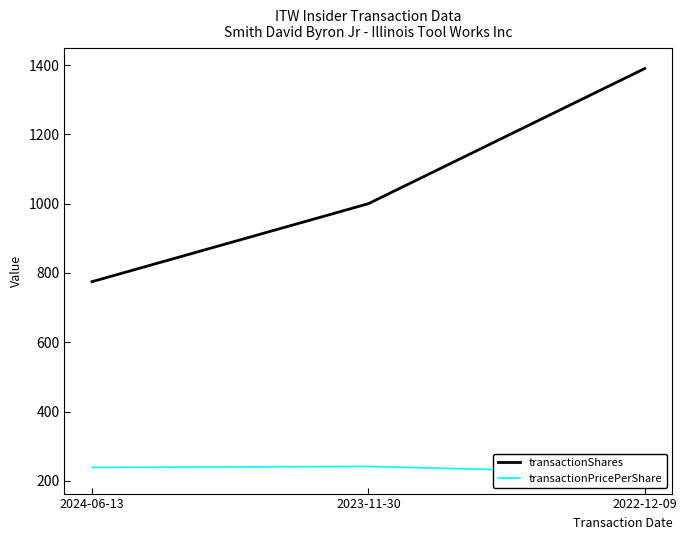

Reading right to left, what are all the values shown in this chart?

transactionShares: 2022-12-09=1390.0	2023-11-30=1000.0	2024-06-13=775.0
transactionPricePerShare: 2022-12-09=221.8	2023-11-30=241.8	2024-06-13=238.8